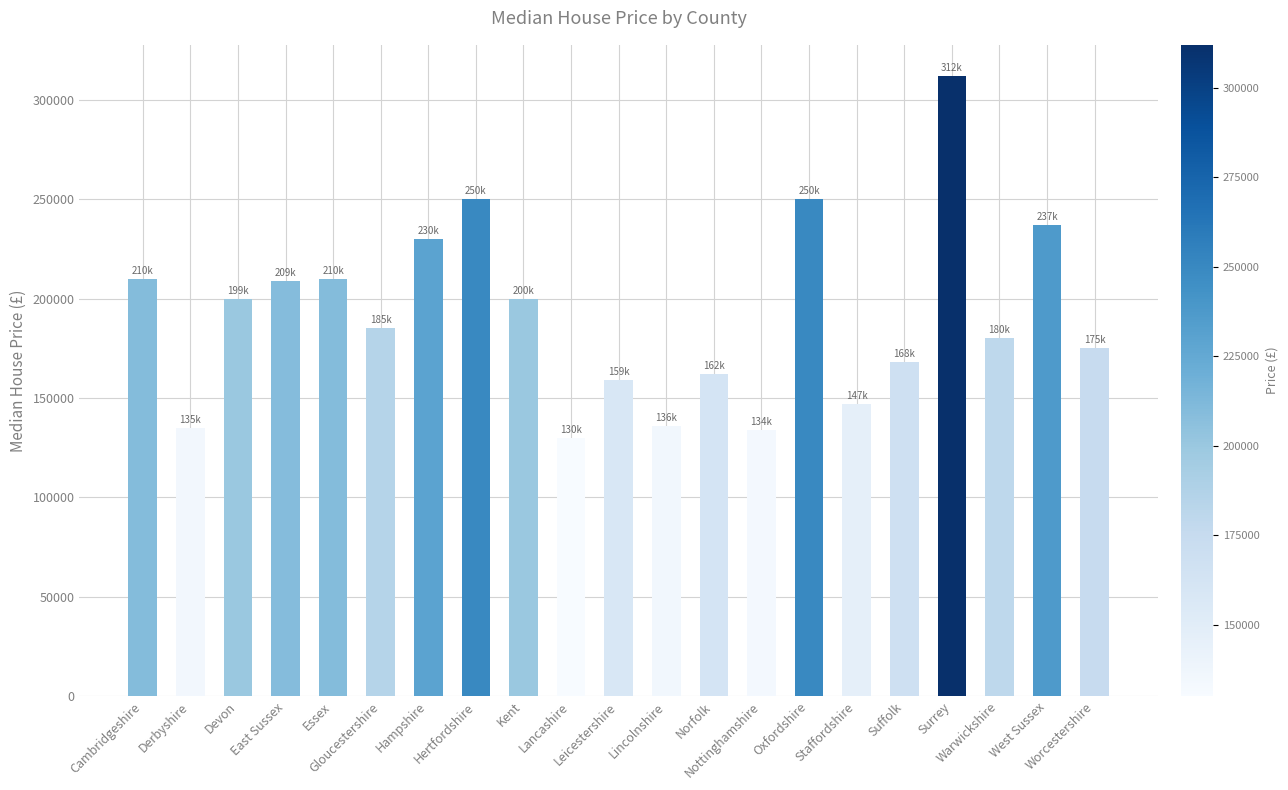

What is the smallest value displayed?

130000